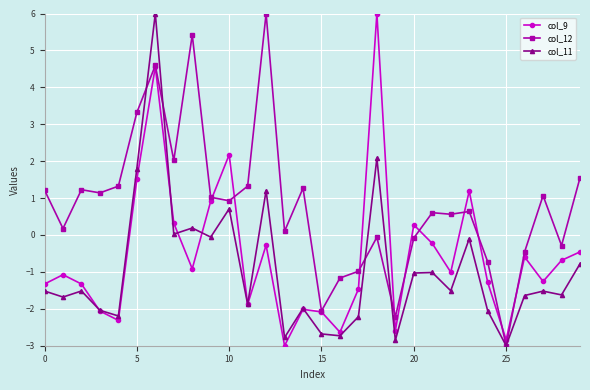

Rank the series by their average value, from lowest to highest.

col_11, col_9, col_12